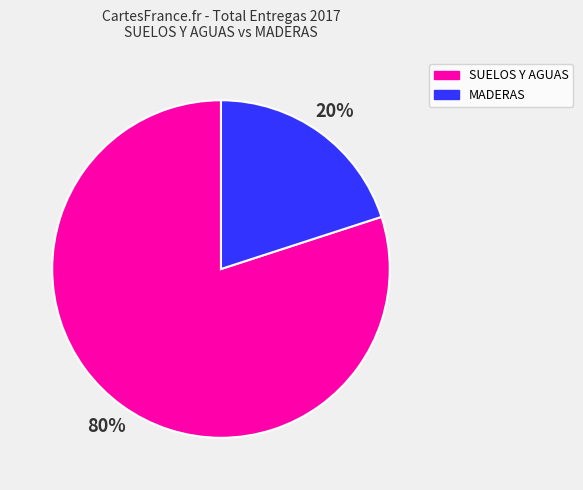

Which slice represents more than half of the pie?

SUELOS Y AGUAS